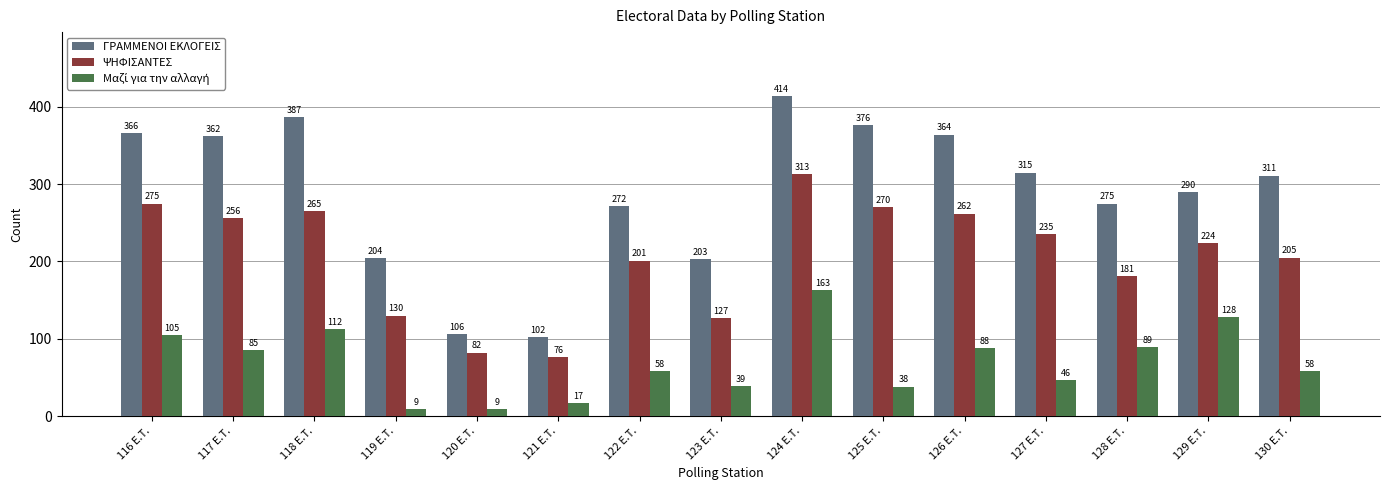

Read the ΓΡΑΜΜΕΝΟΙ ΕΚΛΟΓΕΙΣ value at 116 E.T..

366